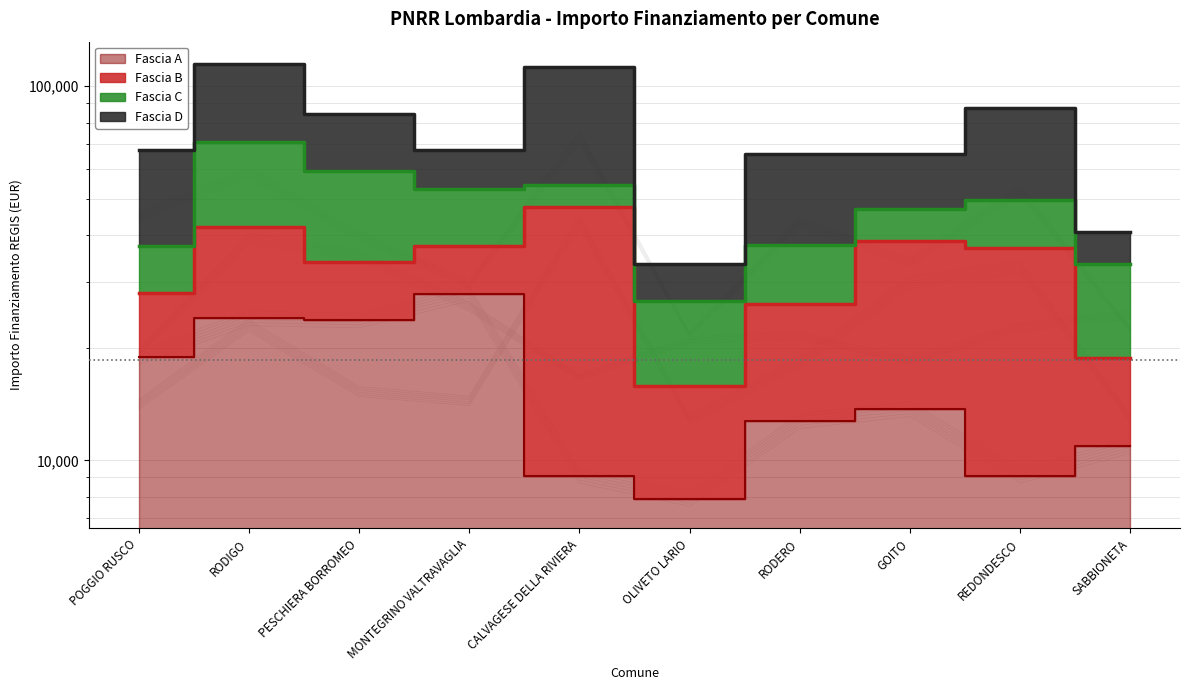

What is the total value across all series at REDONDESCO?

113774.8